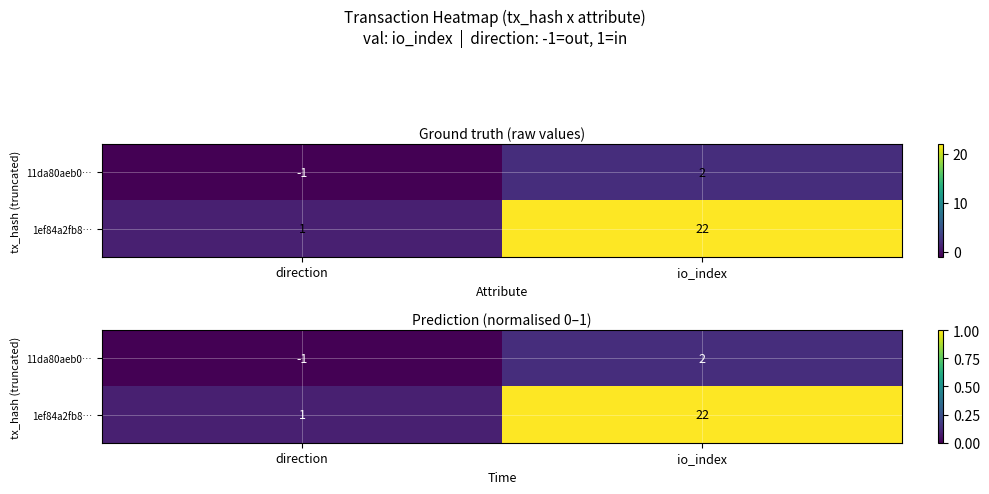

True or false: 11da80aeb0… has a value of -0.0 at direction.

False